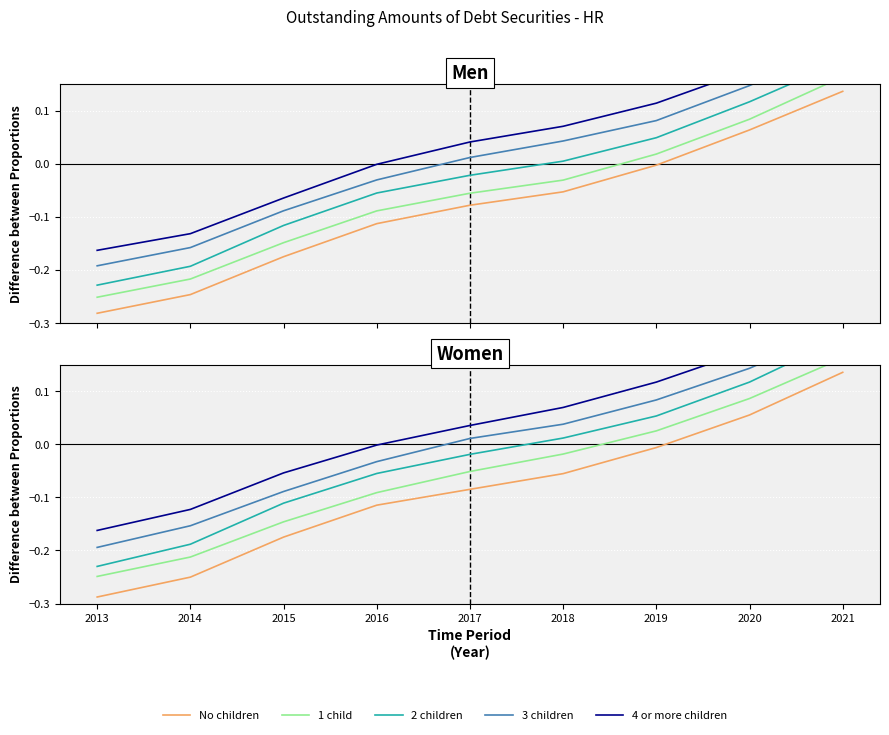

What is the value of the 4 or more children point at the 7th from the left?

0.1